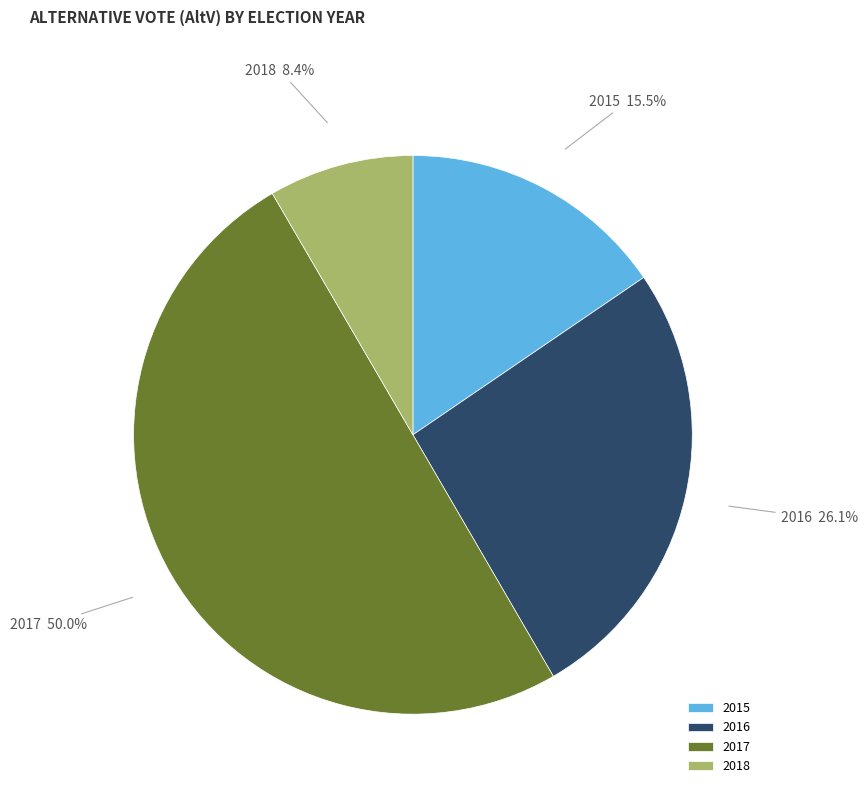

Rank the categories by value from highest to lowest.

2017, 2016, 2015, 2018